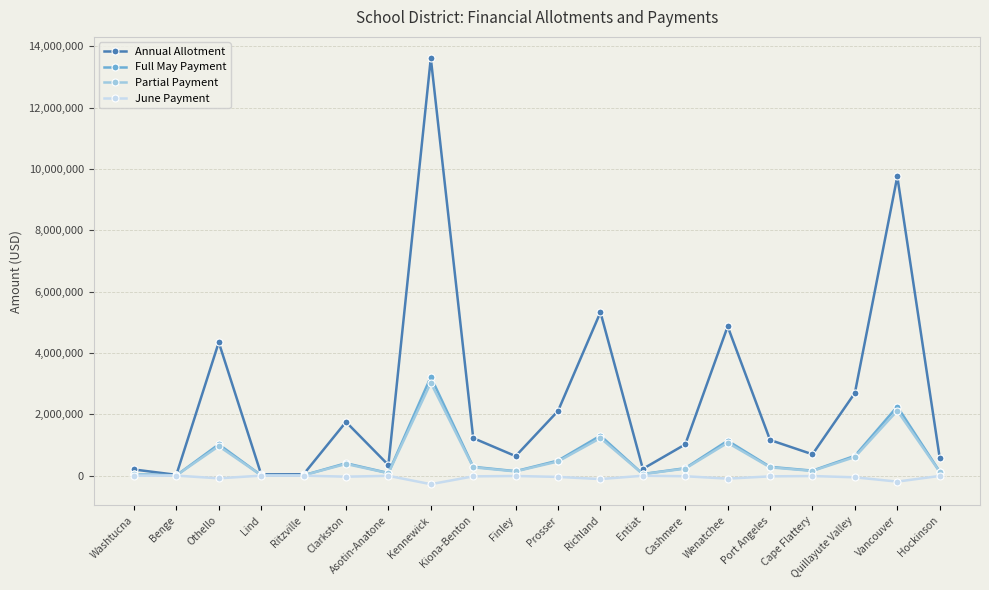

At which label does Partial Payment reach its peak?

Kennewick